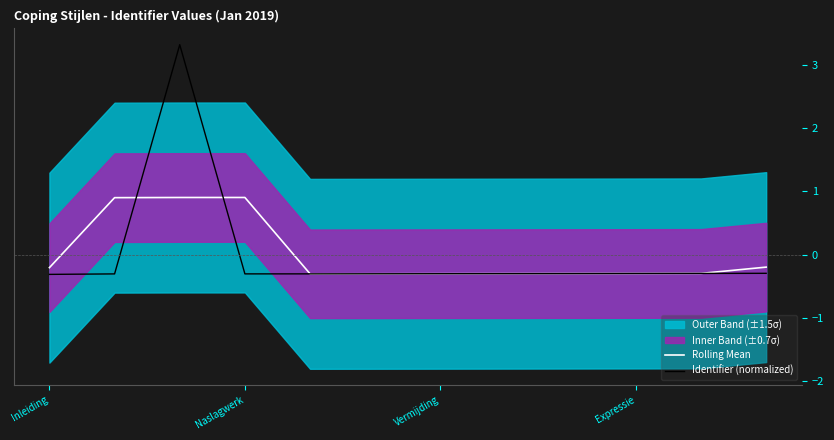

What is the value of the Identifier (normalized) point at the 3rd from the left?

3.3